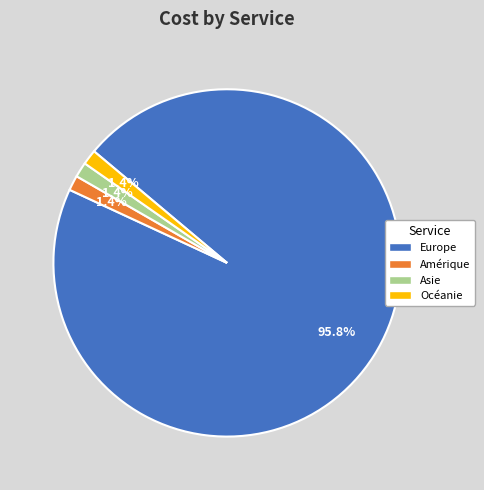

How many segments does this pie chart have?

4